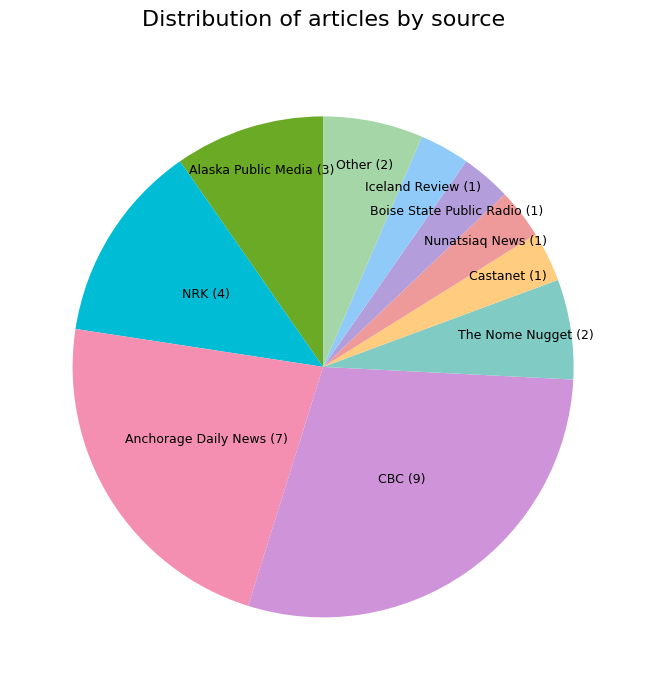

How many segments does this pie chart have?

10